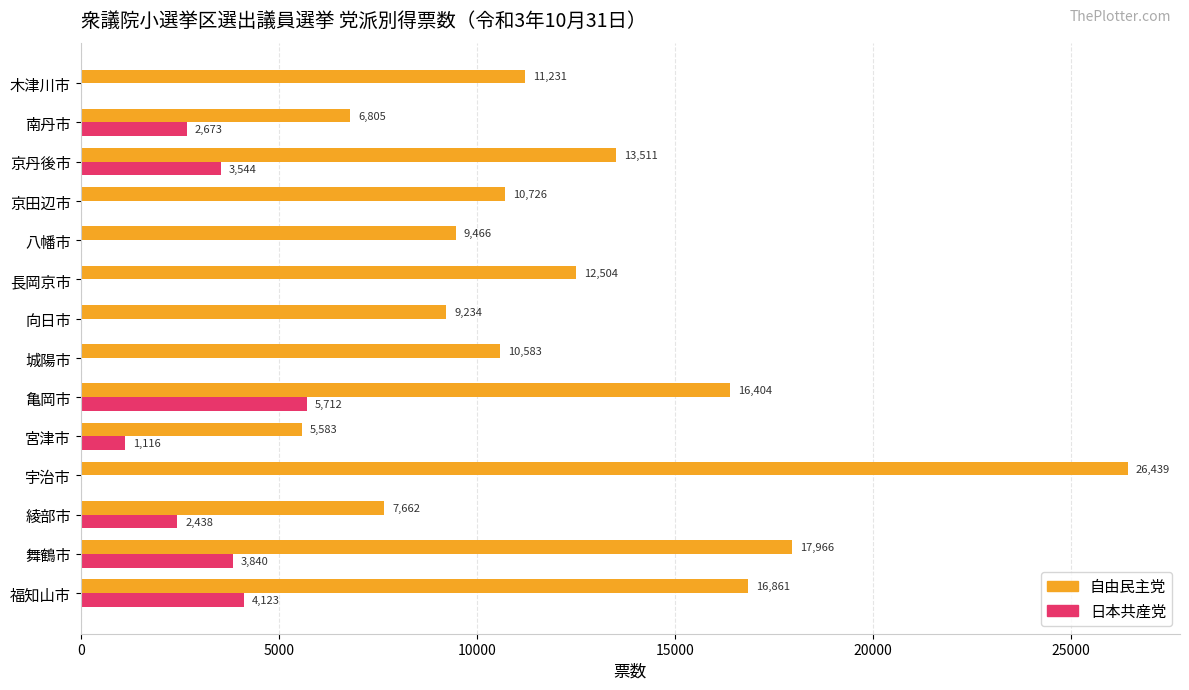

What is the approximate value of 自由民主党 at 長岡京市, to the nearest 50?

12500